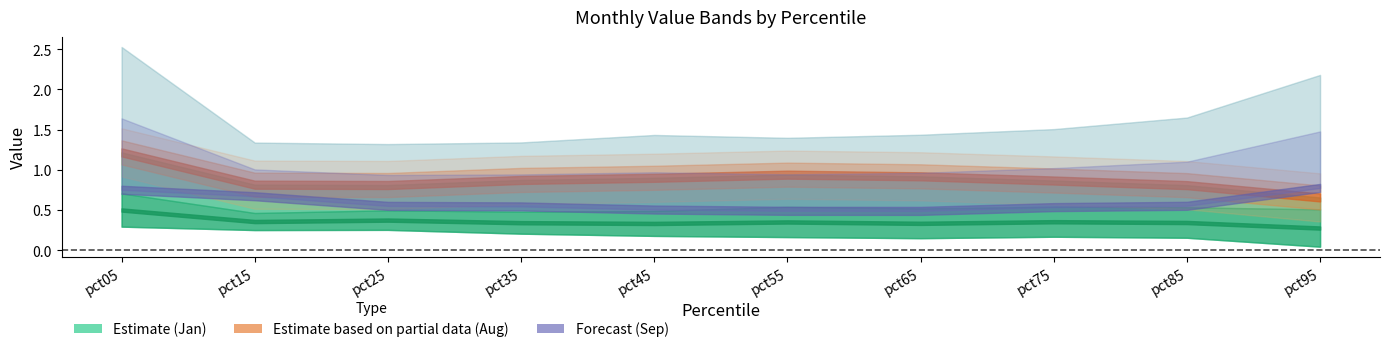

True or false: Aug has a value of 0.6 at pct65.

False